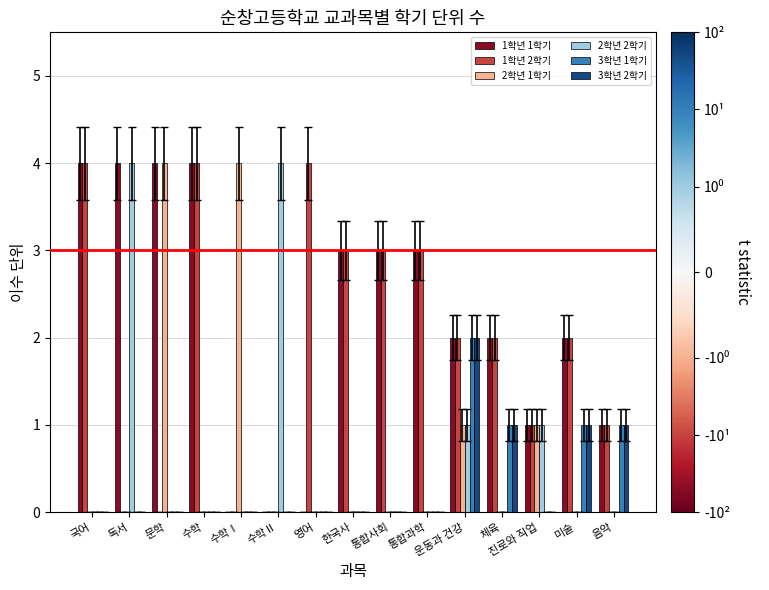

What is the sum of all 3학년 2학기 values?

5